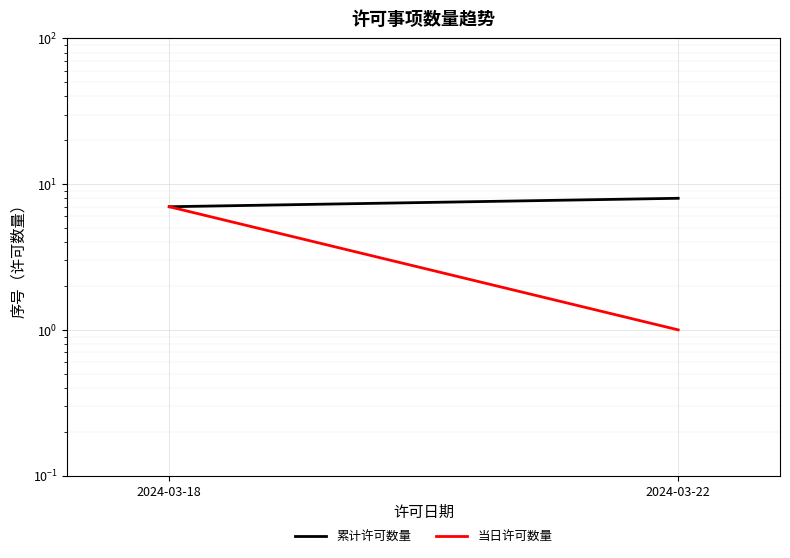

Where is 当日许可数量 nearest to the value 4?

2024-03-18